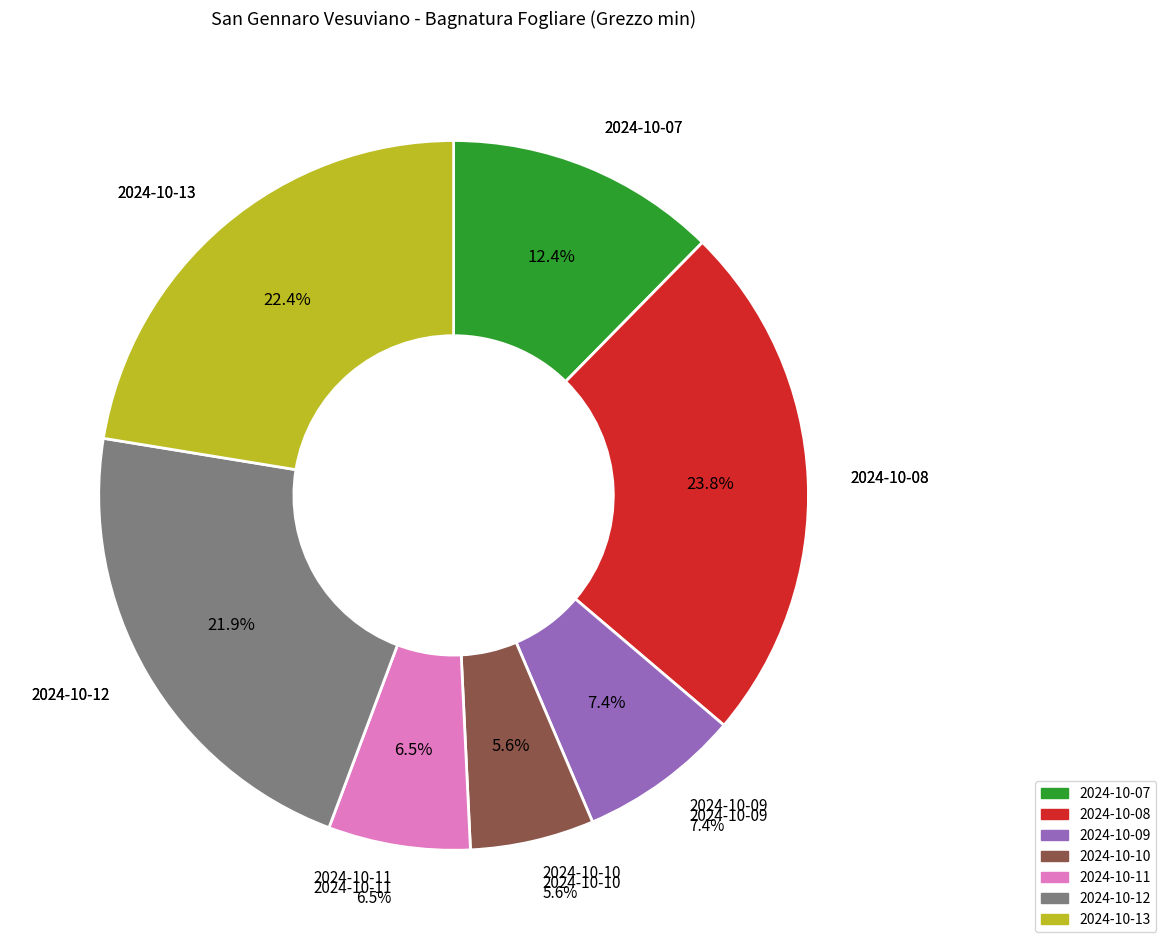

To the nearest percent, what portion does 2024-10-08 represent?

24%